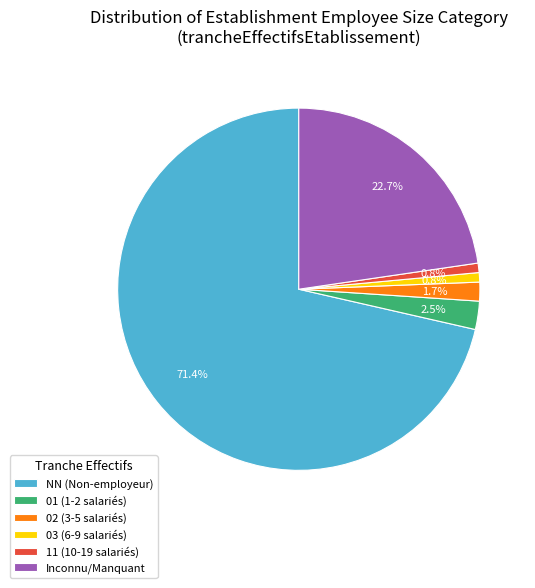

How many segments does this pie chart have?

6